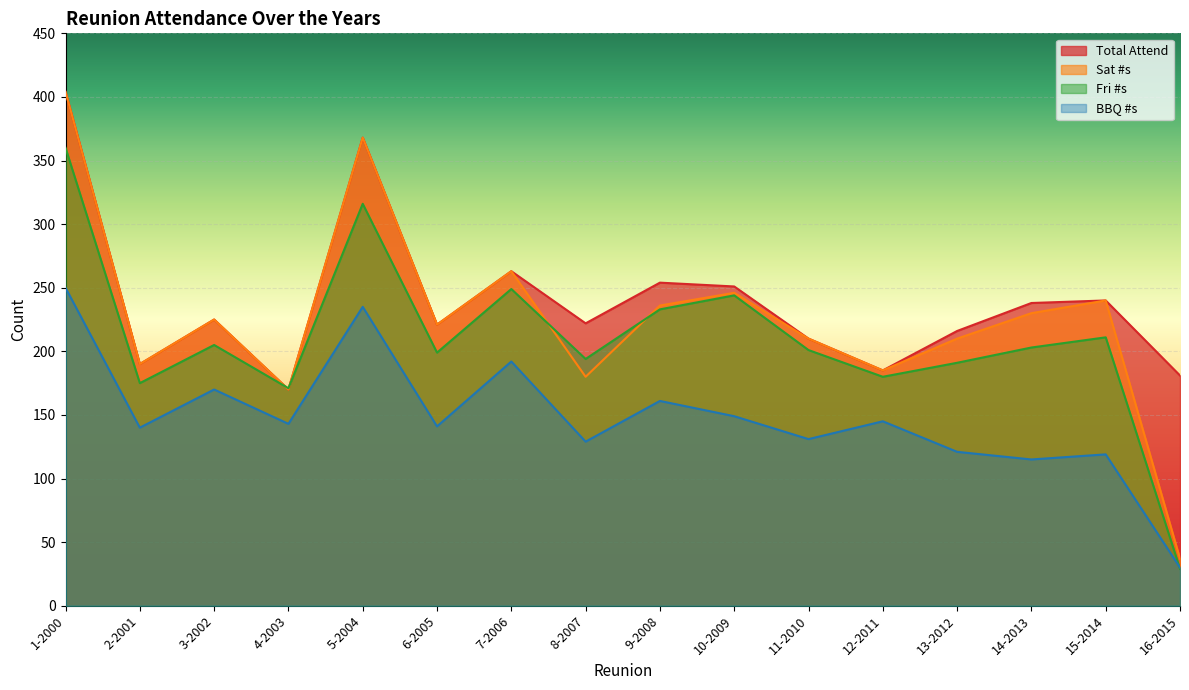

The value of Total Attend at 5-2004 is 541. True or false?

False